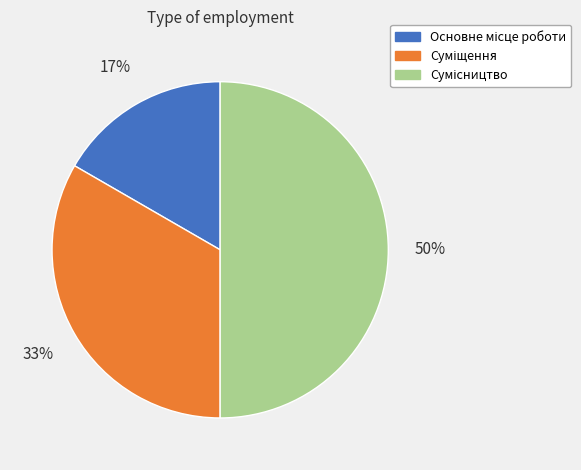

How many slices are in this pie chart?

3